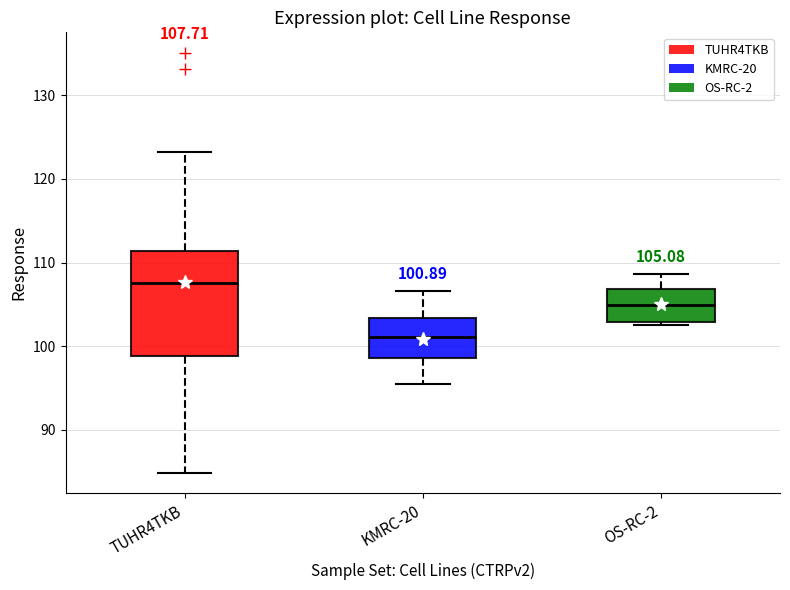

Which box has the highest median line?

TUHR4TKB